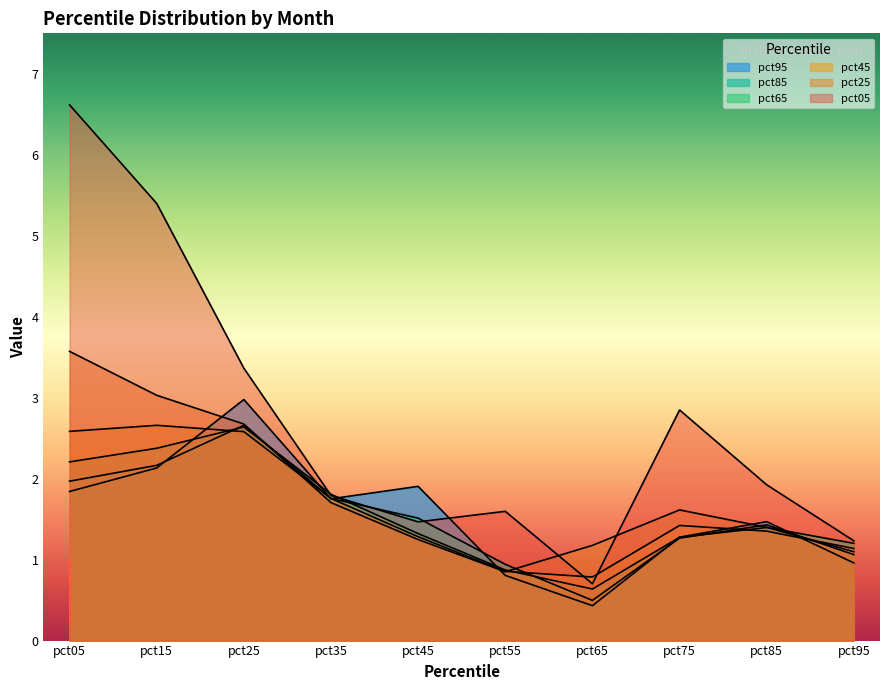

True or false: pct85 has a value of 0.8 at pct65.

False